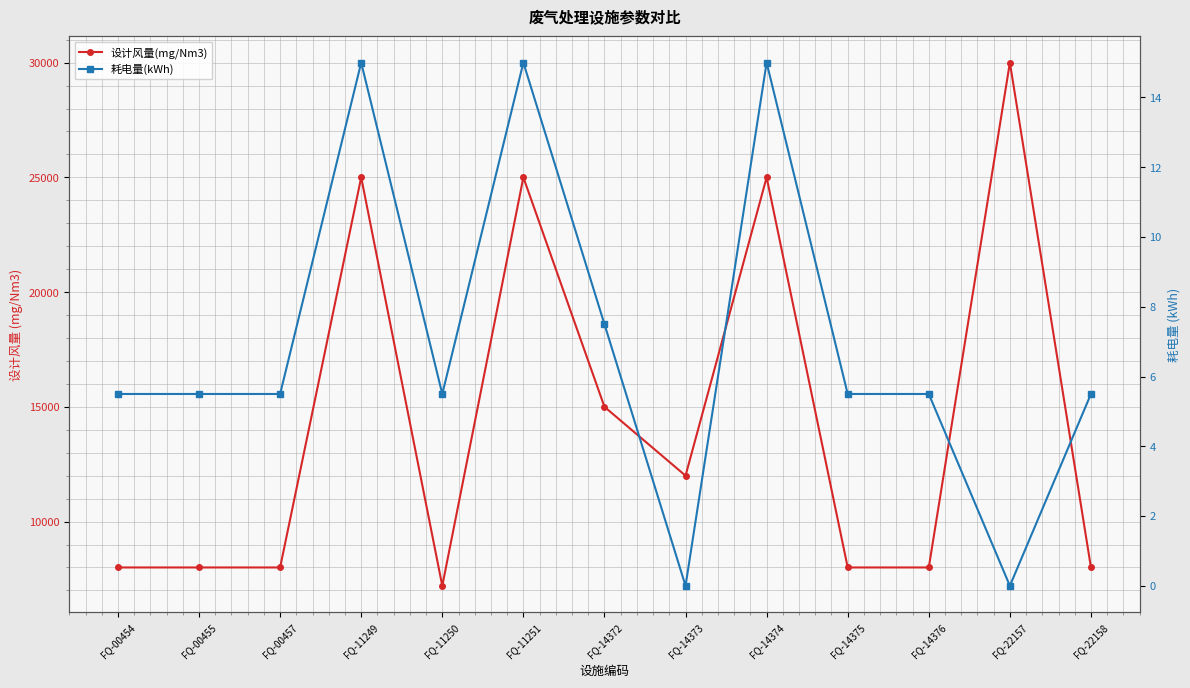

Between FQ-14375 and FQ-14376, which is larger?

FQ-14375